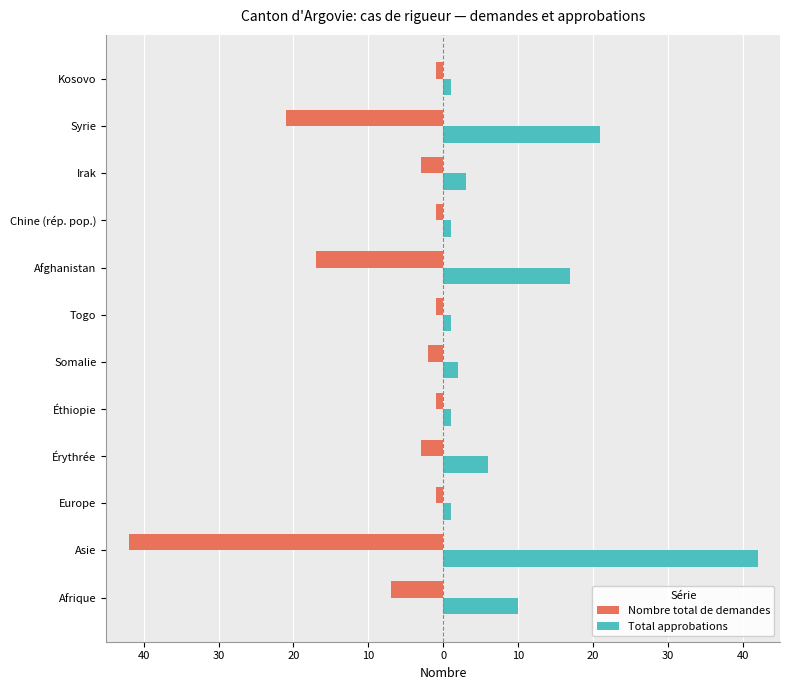

At how many categories does at least one series exceed 2?

6